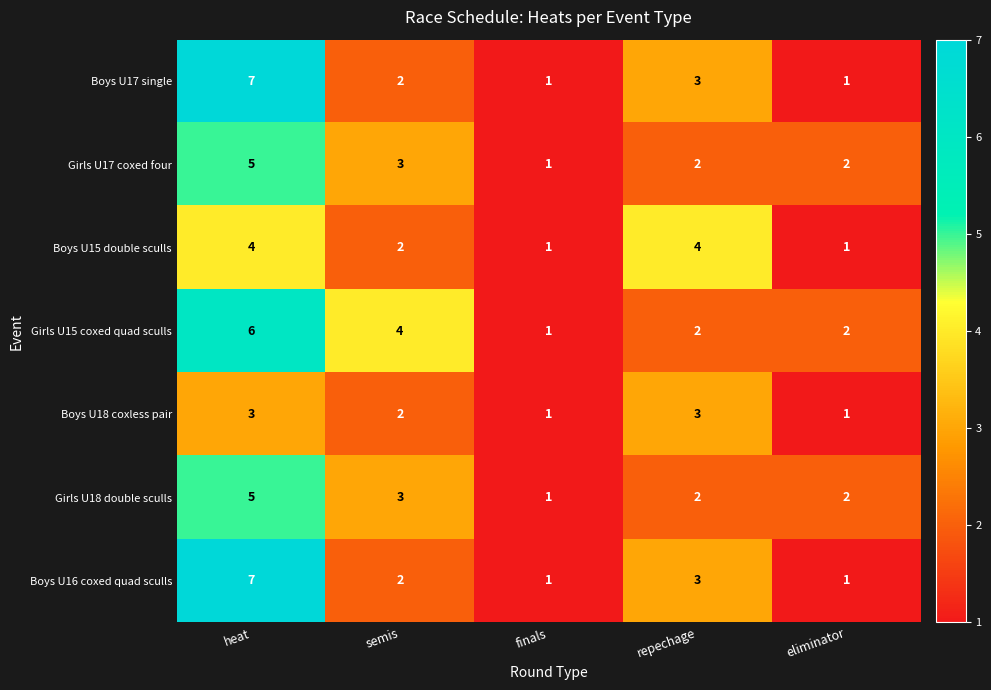

Which series has the largest total across all categories?

Girls U15 coxed quad sculls